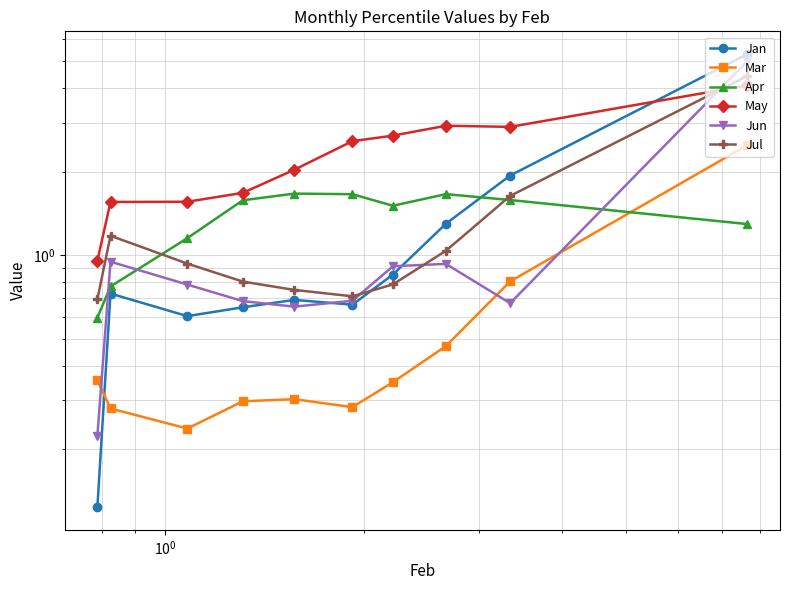

What is the difference between the maximum and second lowest values in the Jan series?

4.7